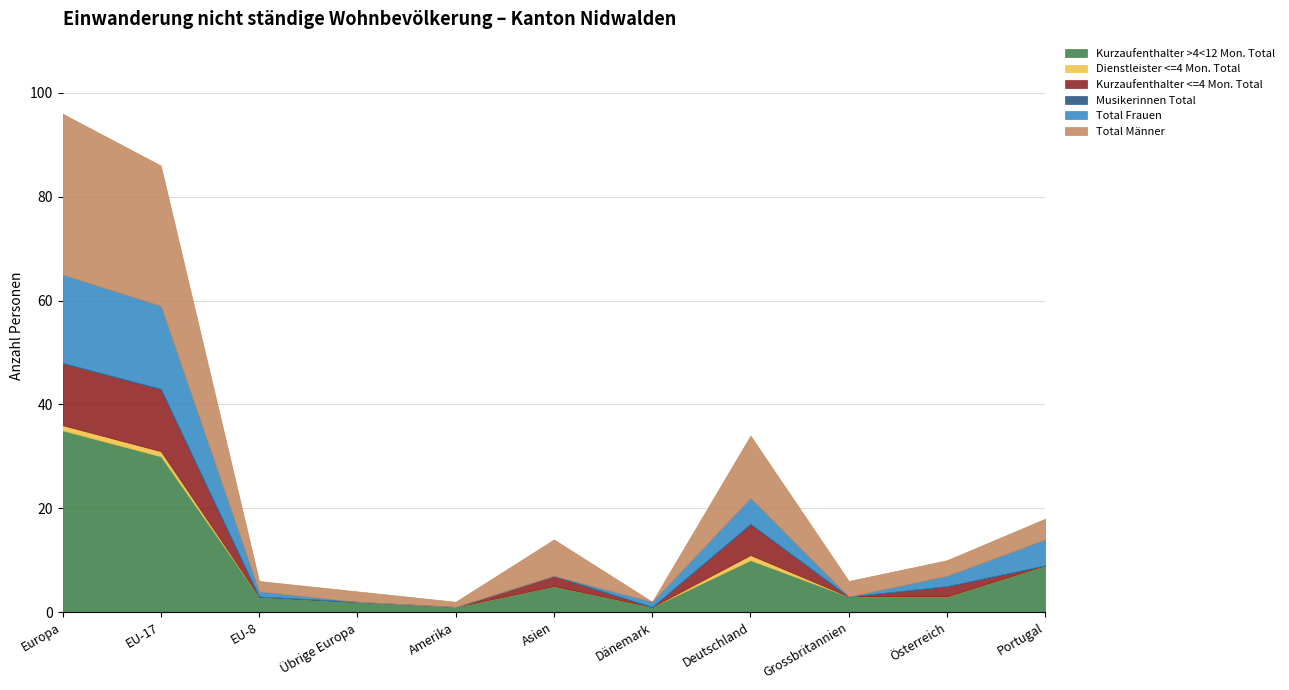

What are all the series names shown in the legend?

Kurzaufenthalter >4<12 Mon. Total, Dienstleister <=4 Mon. Total, Kurzaufenthalter <=4 Mon. Total, Musikerinnen Total, Total Frauen, Total Männer